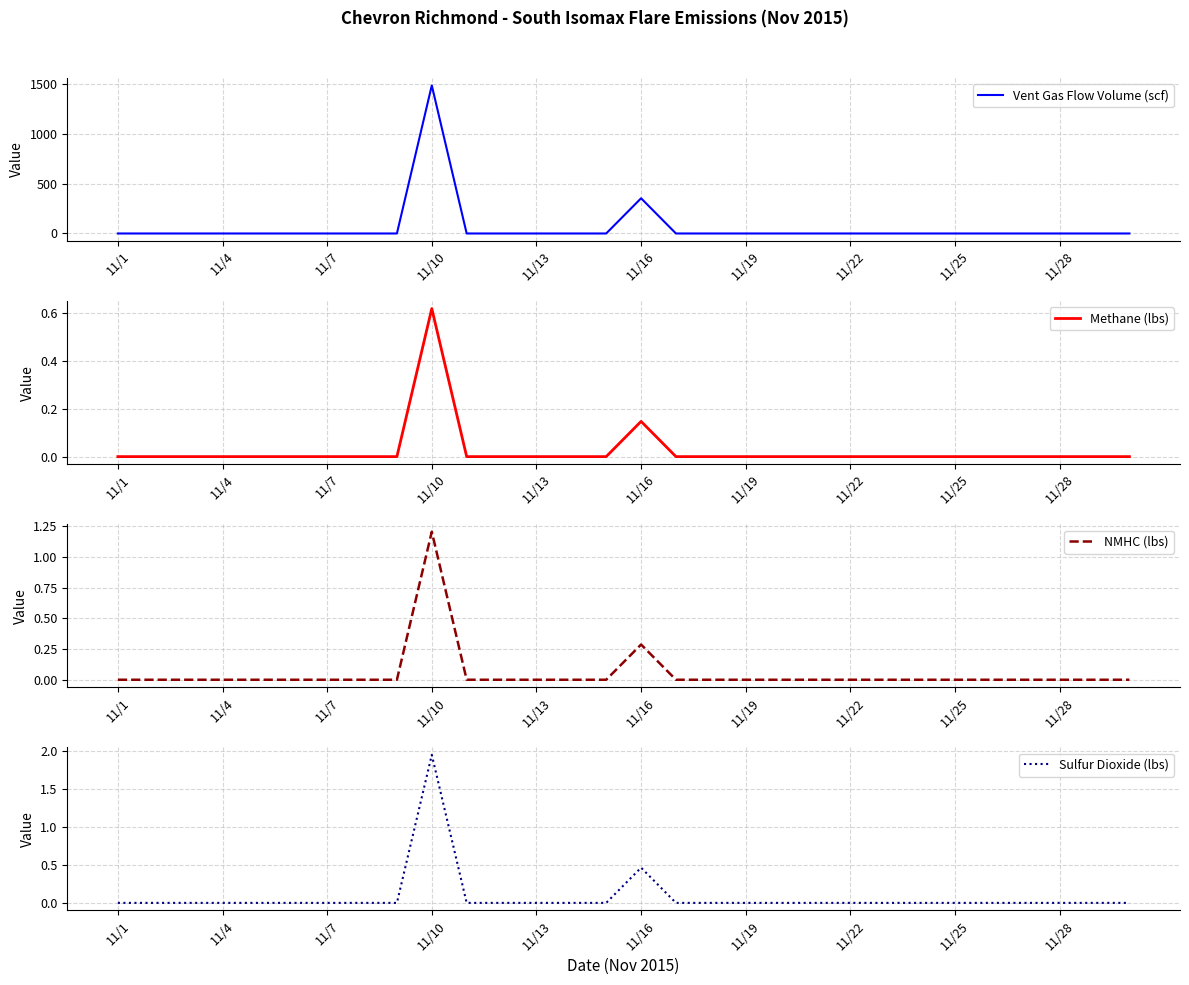

Is this an area chart (filled region under the line)?

No